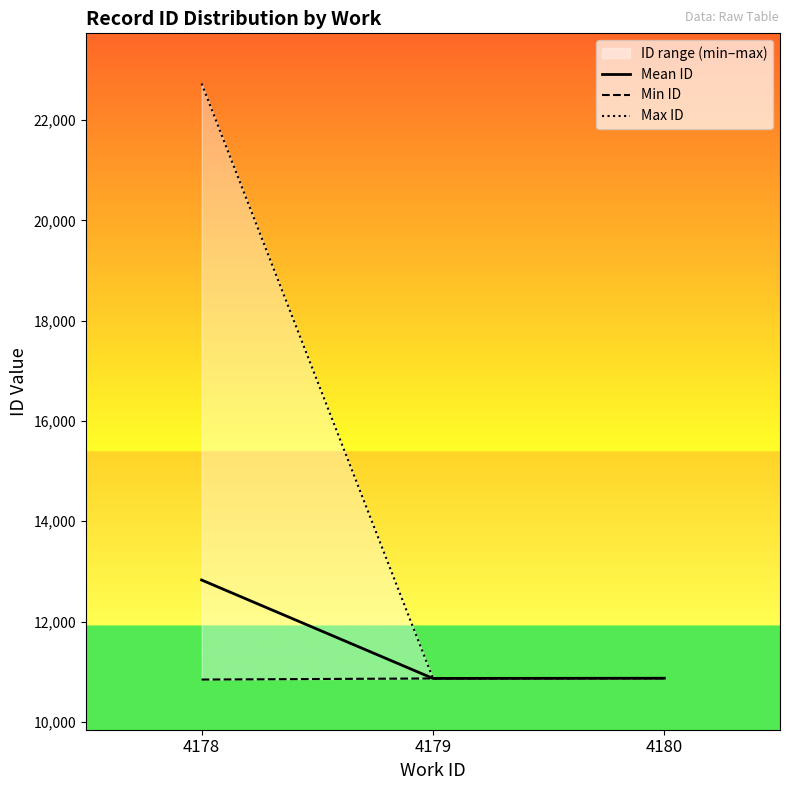

What is the difference between the maximum and minimum values in the Max ID series?

11858.0